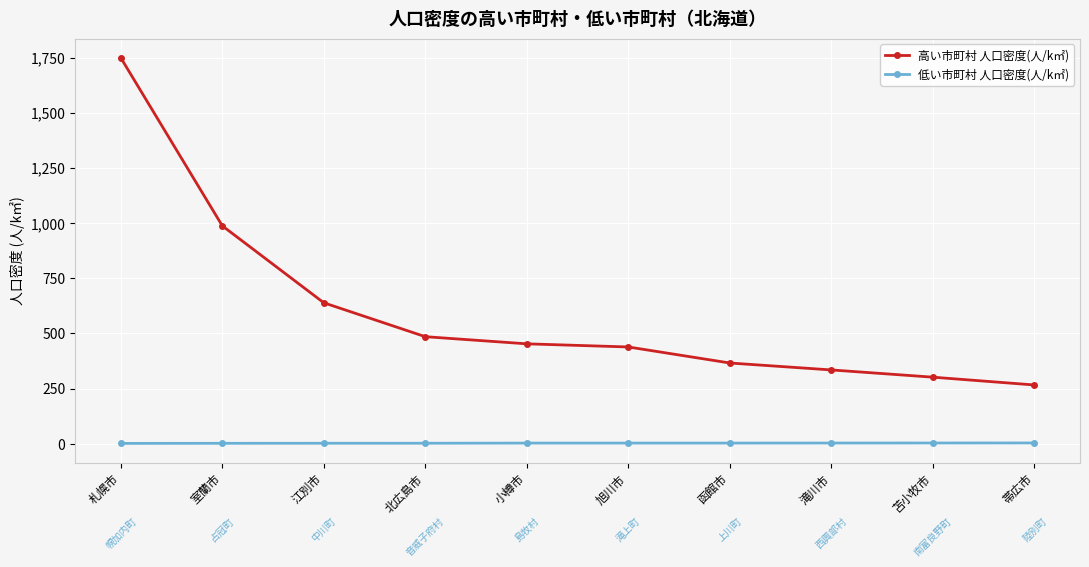

Which series has the widest spread of values?

高い市町村 人口密度(人/k㎡)